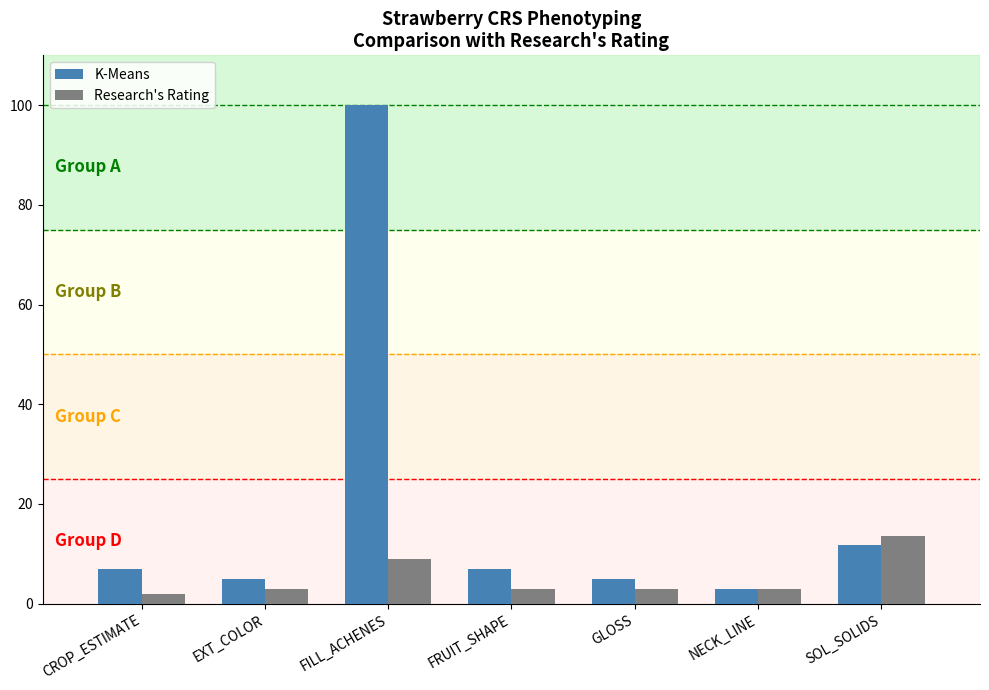

True or false: K-Means has a value of 159.2 at FILL_ACHENES.

False